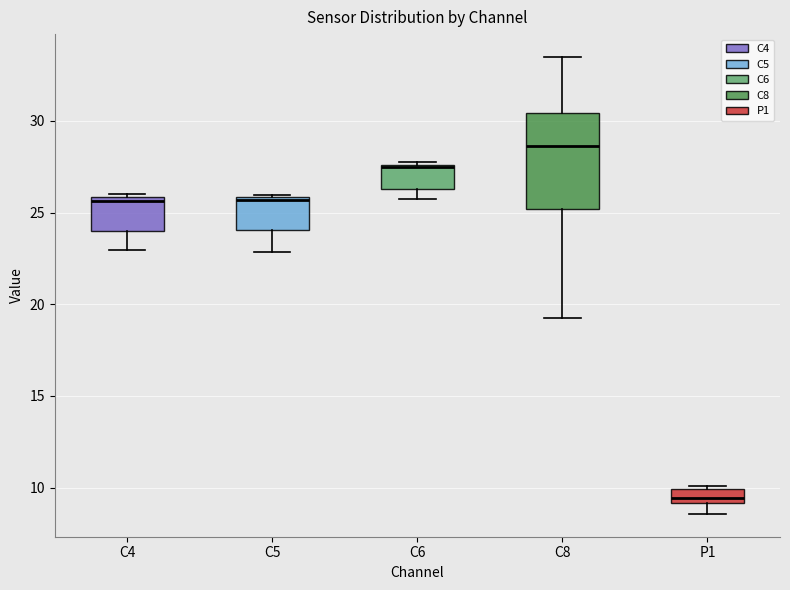

Comparing the boxes themselves (not the whiskers), which one is the tallest?

C8